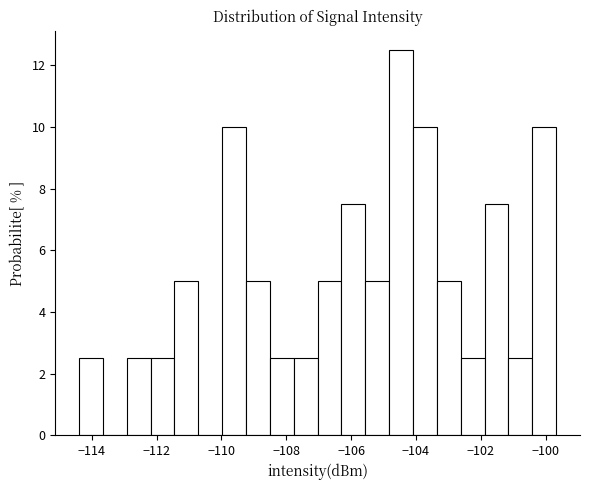

Read against the x-axis, roughly where is the centre of the tallest bar?

-104.4